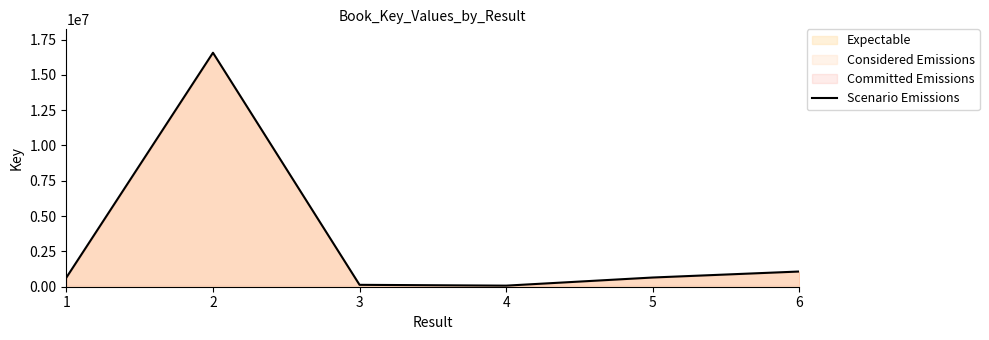

At which label is the value closest to 8319926?

6